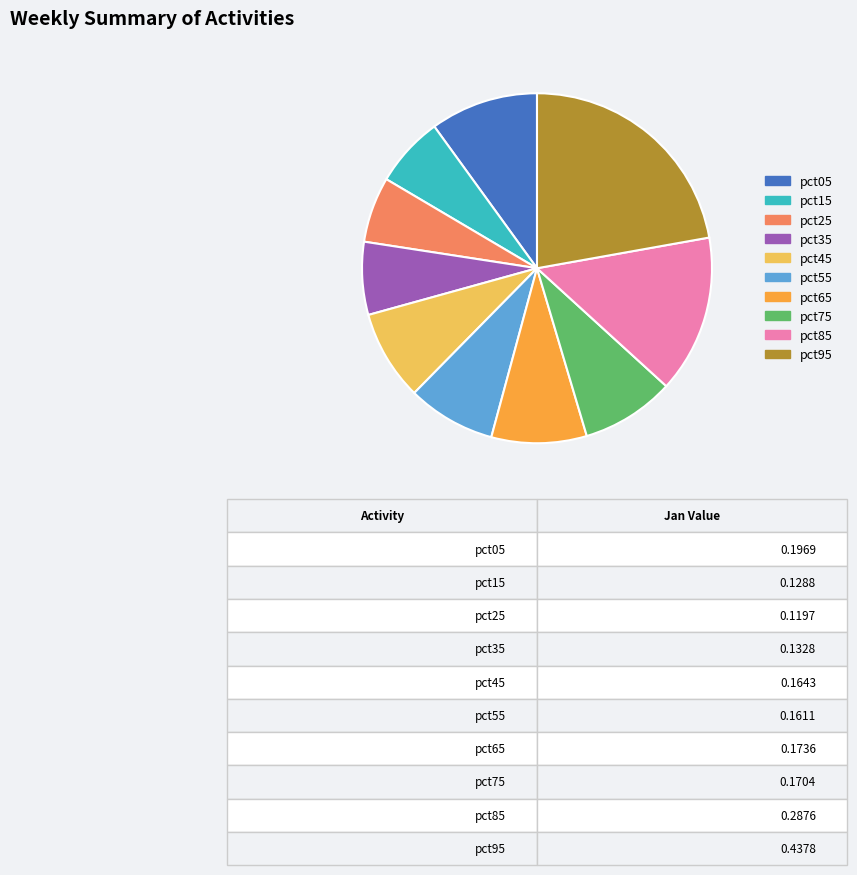

Which slice is the largest?

pct95